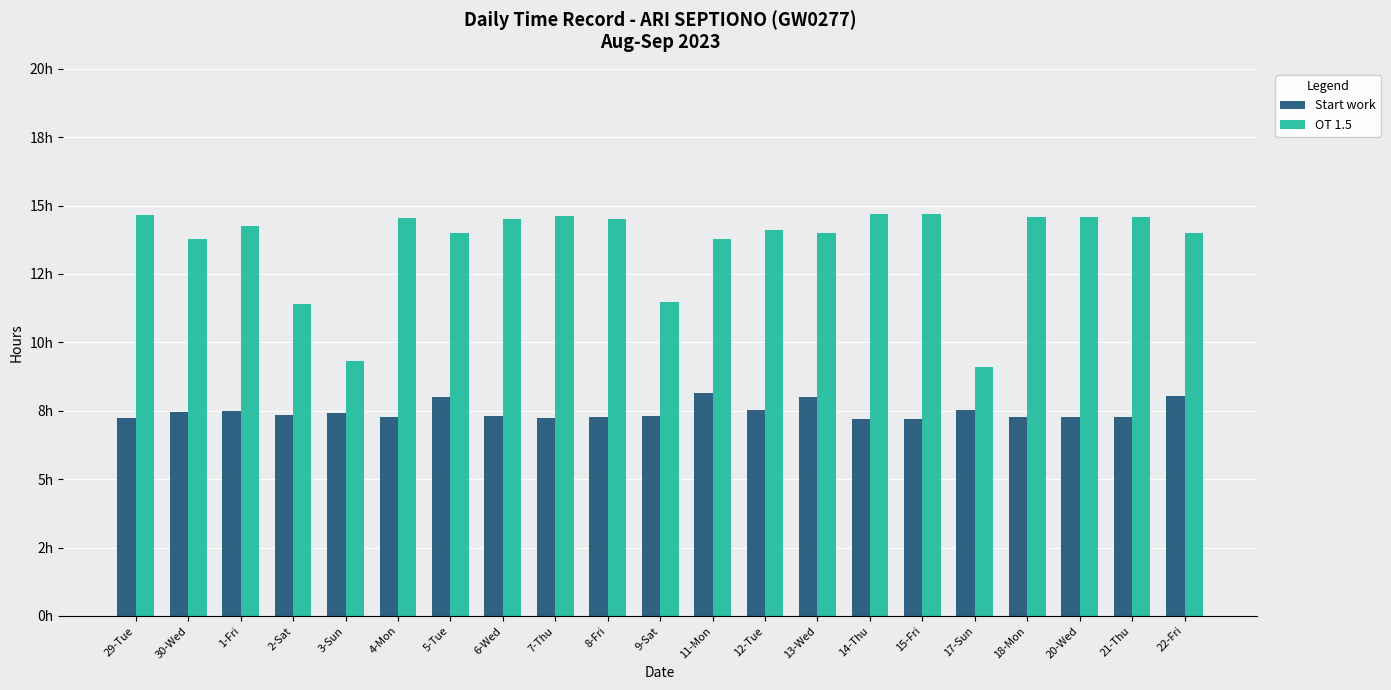

Rank the series at 3-Sun from lowest to highest value.

Start work, OT 1.5